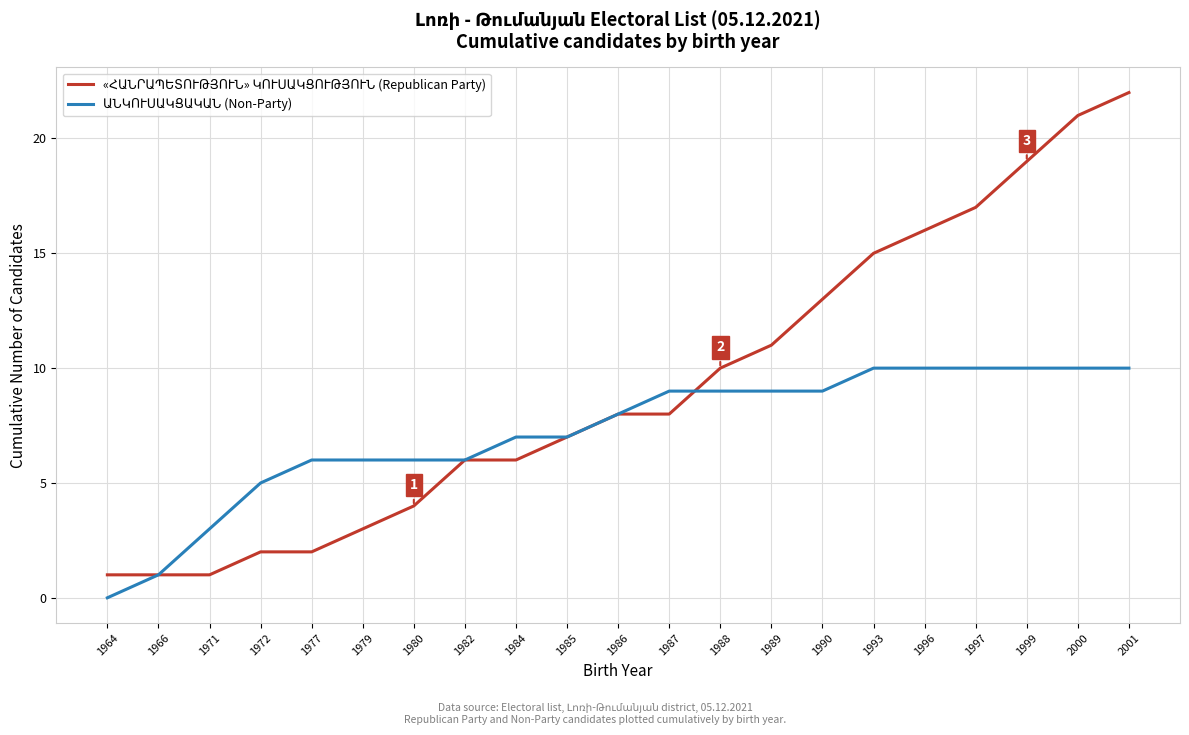

What is the spread (max minus min) of values at 1993?

5